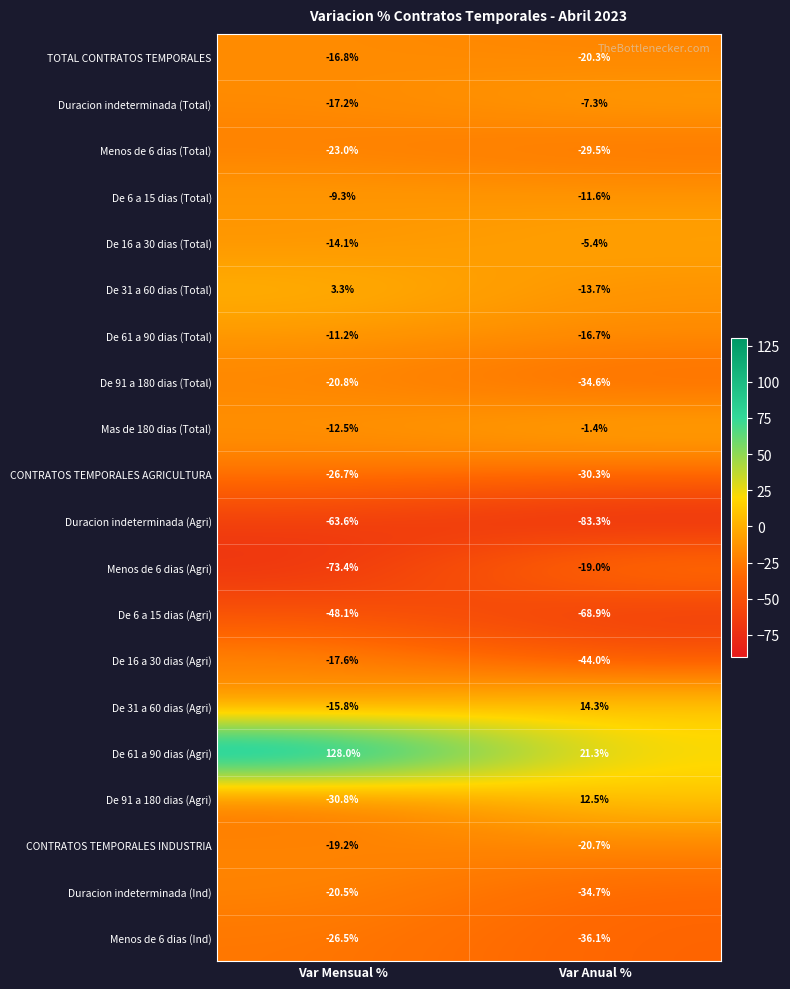

What is the spread (max minus min) of values at Var Anual %?

104.6